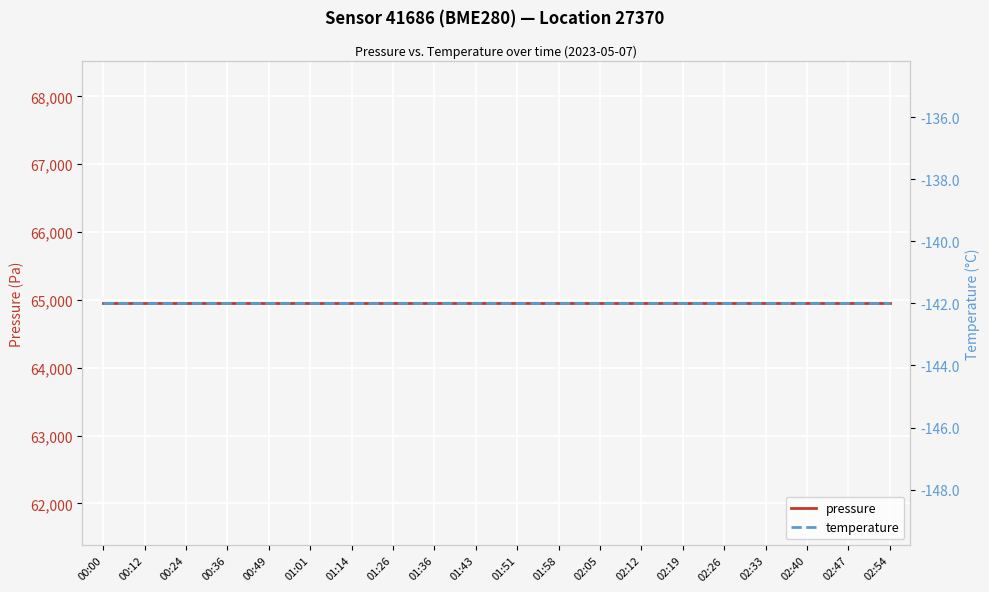

Reading left to right, list all the values displayed in this chart.

pressure: 00:00=64952.8	00:12=64952.8	00:24=64952.8	00:36=64952.8	00:49=64952.8	01:01=64952.8	01:14=64952.8	01:26=64952.8	01:36=64952.8	01:43=64952.8	01:51=64952.8	01:58=64952.8	02:05=64952.8	02:12=64952.8	02:19=64952.8	02:26=64952.8	02:33=64952.8	02:40=64952.8	02:47=64952.8	02:54=64952.8
temperature: 00:00=-142.0	00:12=-142.0	00:24=-142.0	00:36=-142.0	00:49=-142.0	01:01=-142.0	01:14=-142.0	01:26=-142.0	01:36=-142.0	01:43=-142.0	01:51=-142.0	01:58=-142.0	02:05=-142.0	02:12=-142.0	02:19=-142.0	02:26=-142.0	02:33=-142.0	02:40=-142.0	02:47=-142.0	02:54=-142.0